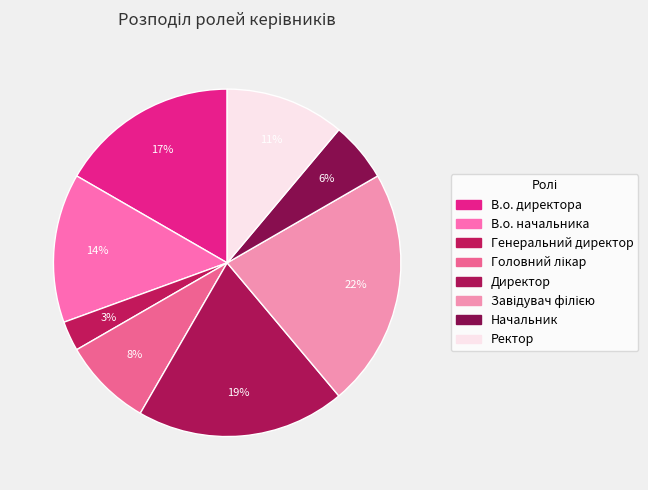

Rank the categories by value from lowest to highest.

Генеральний директор, Начальник, Головний лікар, Ректор, В.о. начальника, В.о. директора, Директор, Завідувач філією